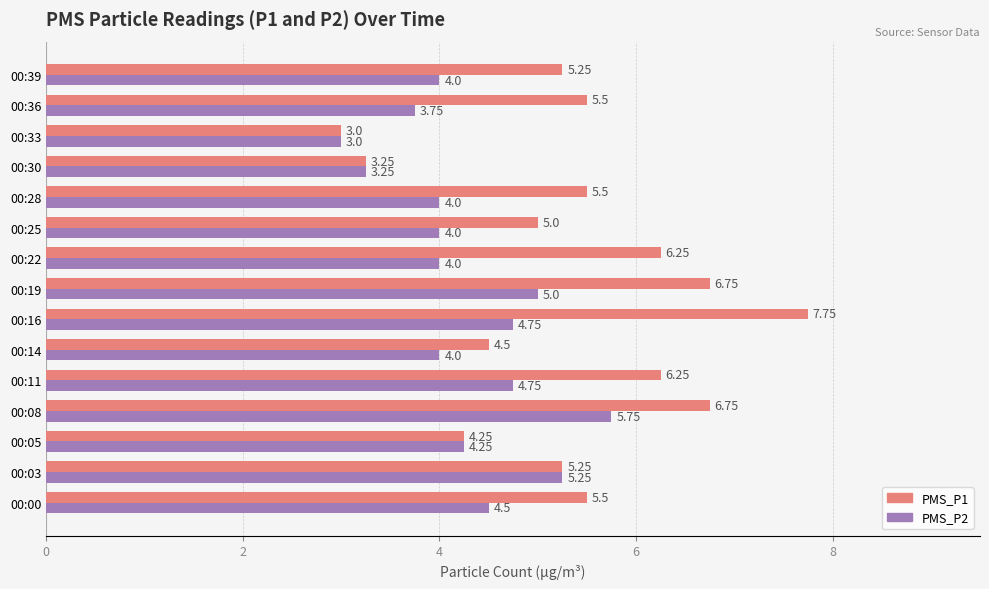

How many categories are shown in the chart?

15